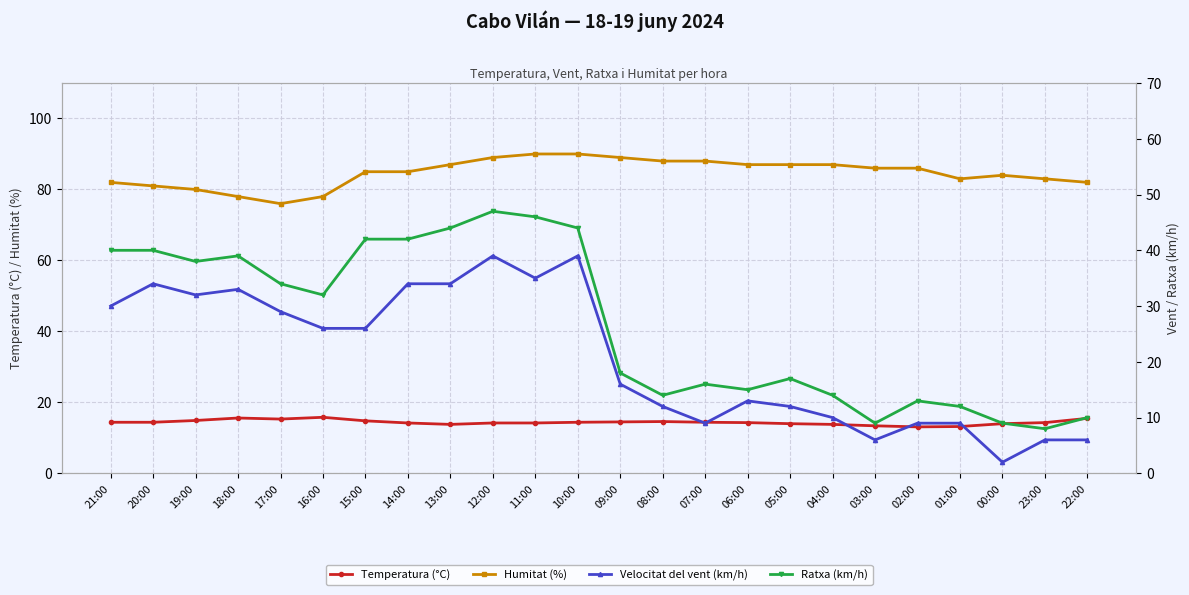

At how many categories does at least one series exceed 88?

4